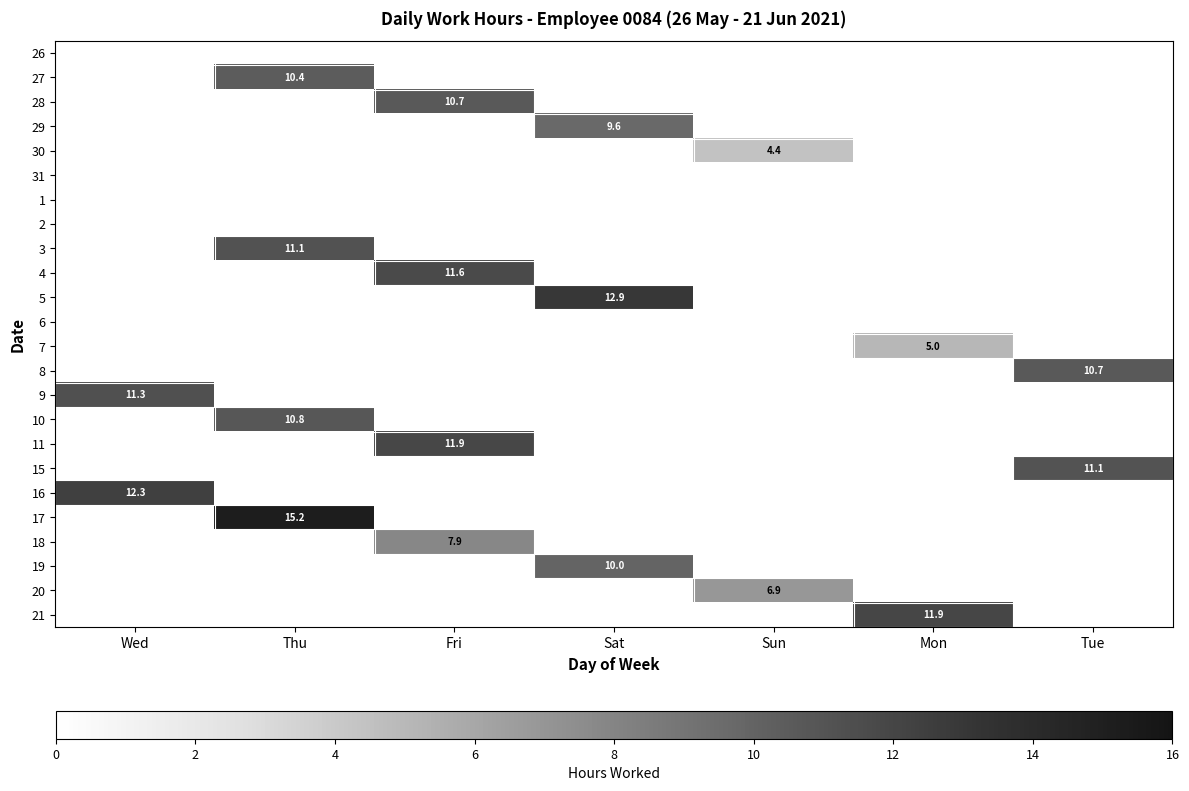

Which category has the highest value in the 11 series?

Fri